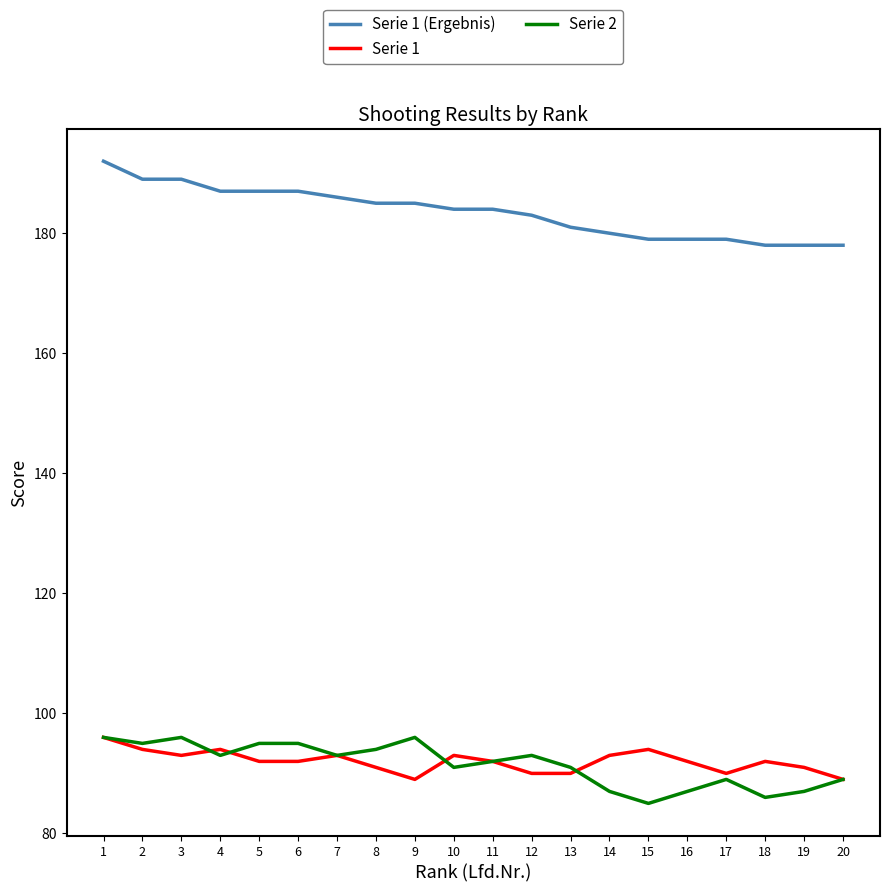

Is the value of Serie 1 (Ergebnis) at 12 greater than the value of Serie 2 at 10?

Yes